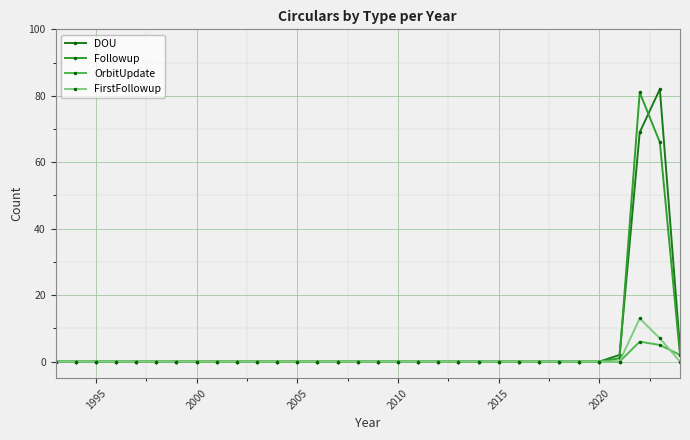

What is the greatest value displayed?

82